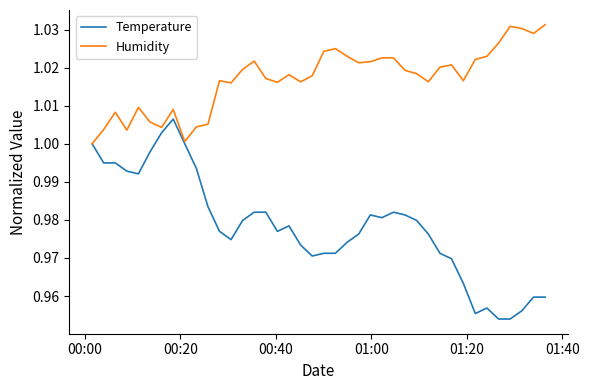

Rank the series by their maximum value, from highest to lowest.

Humidity, Temperature